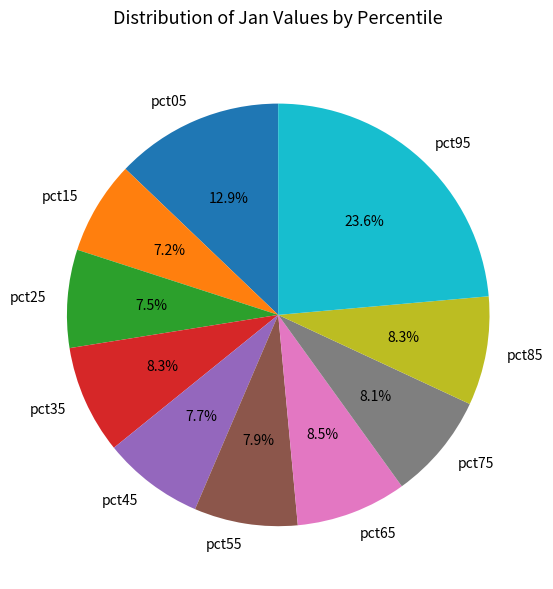

To the nearest percent, what is the combined percentage of pct15 and pct45?

15%